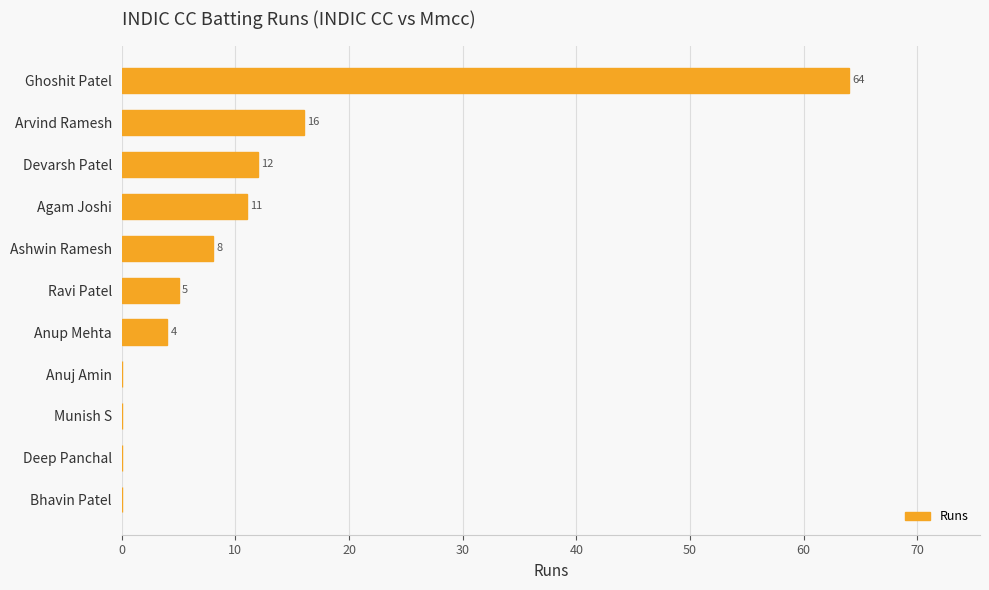

Which has a higher value, Deep Panchal or Arvind Ramesh?

Arvind Ramesh